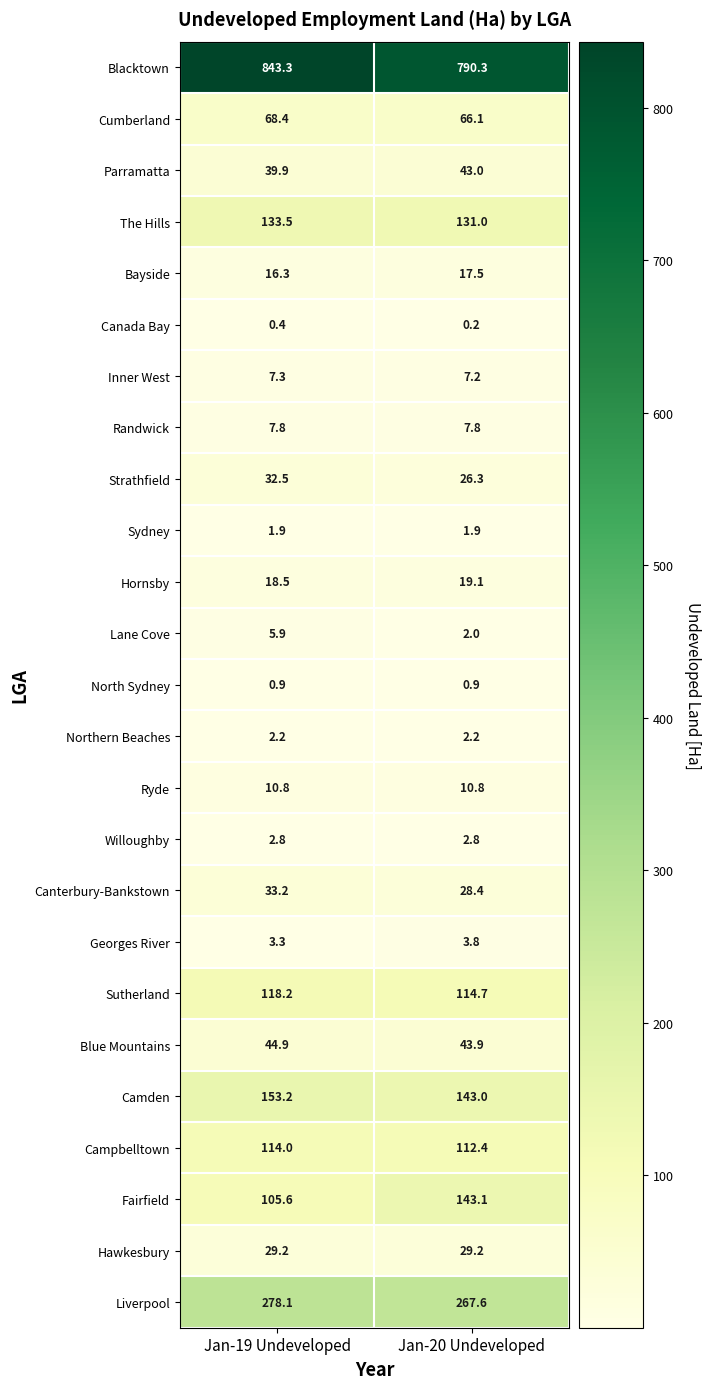

Which category has the highest value across all series?

Jan-19 Undeveloped